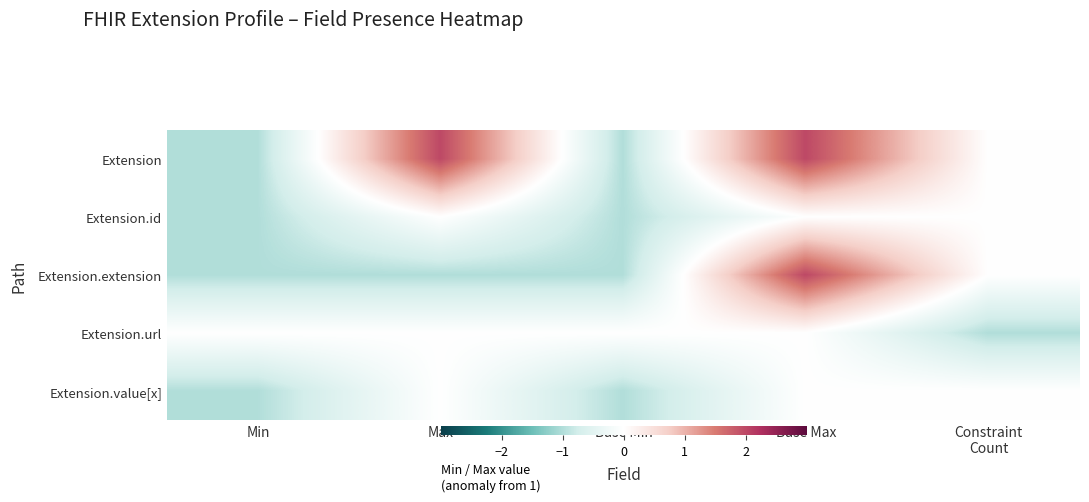

Which series has the largest range (max minus min)?

Extension